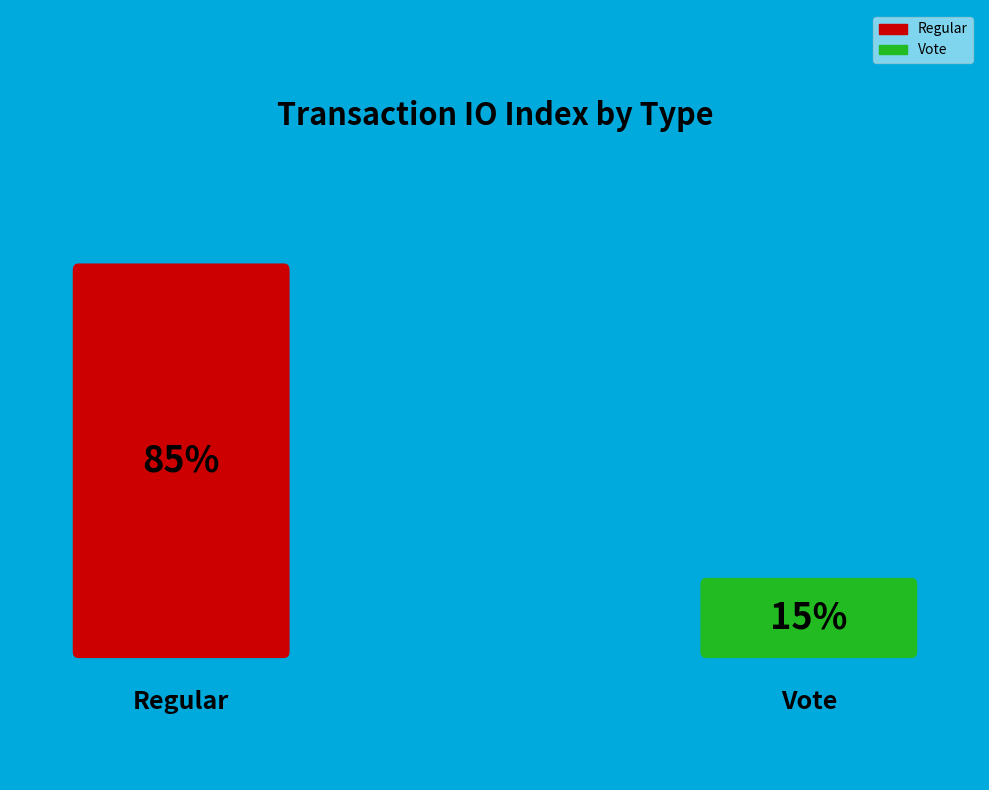

Count the number of slices in the pie.

2